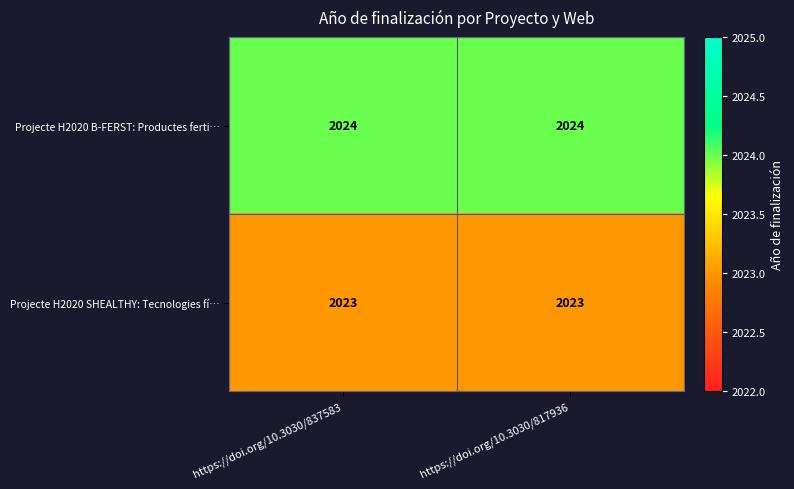

True or false: Projecte H2020 B-FERST: Productes ferti… has a value of 2024 at https://doi.org/10.3030/817936.

True